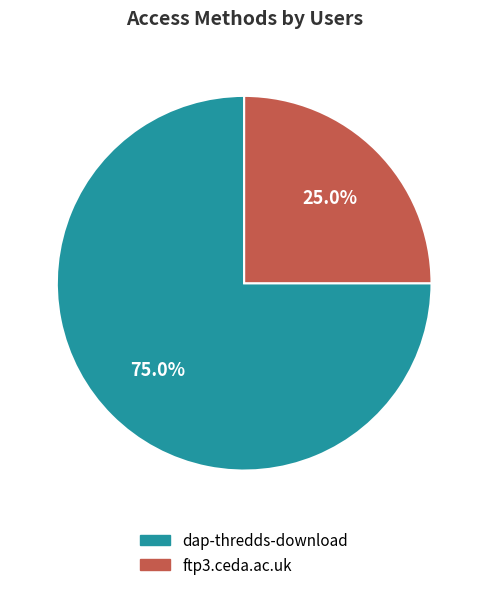

Count the number of slices in the pie.

2